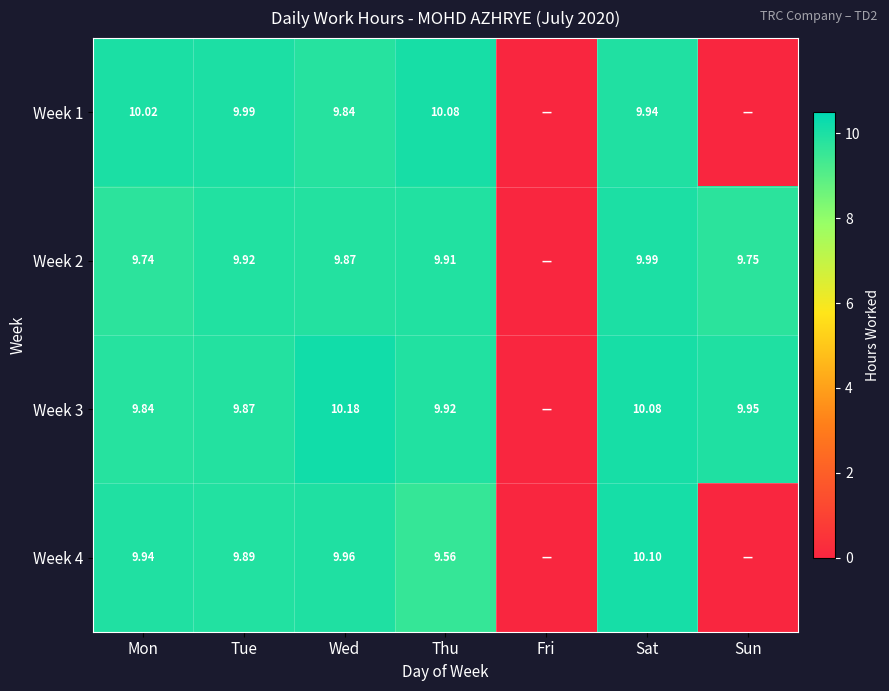

Which series has the largest total across all categories?

Week 3